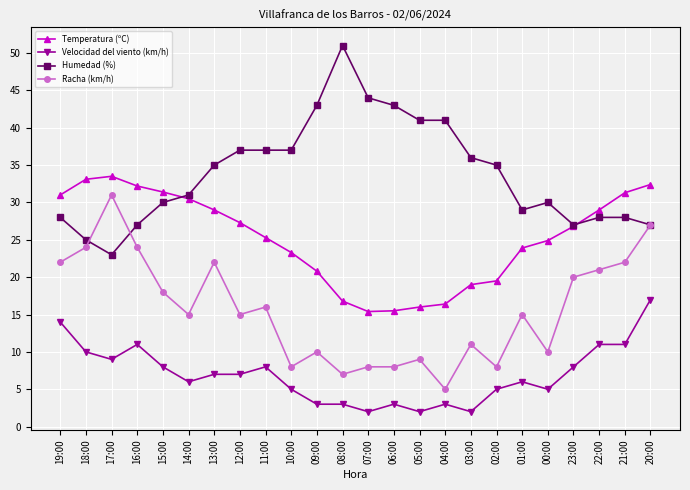

Is it true that Velocidad del viento (km/h) equals 16.3 at 21:00?

False